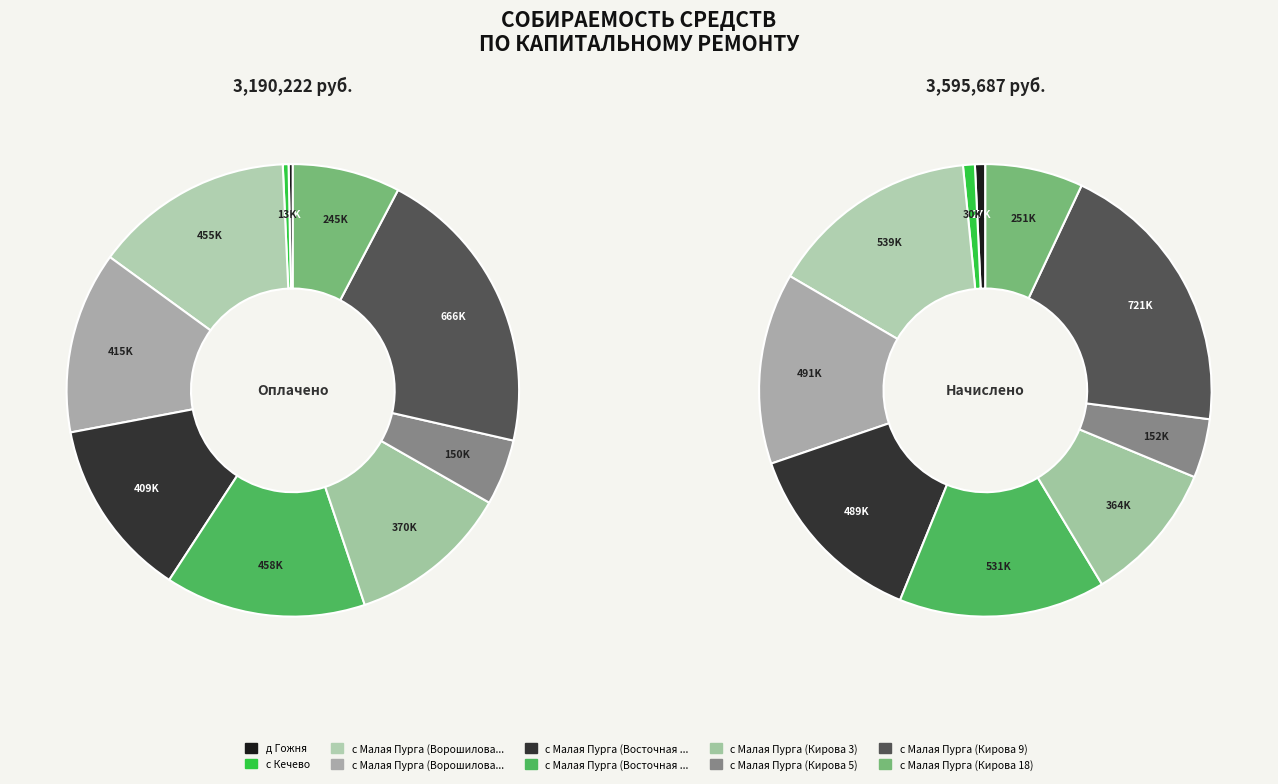

Is it true that с Малая Пурга (Кирова 18) is 7% of the pie?

True